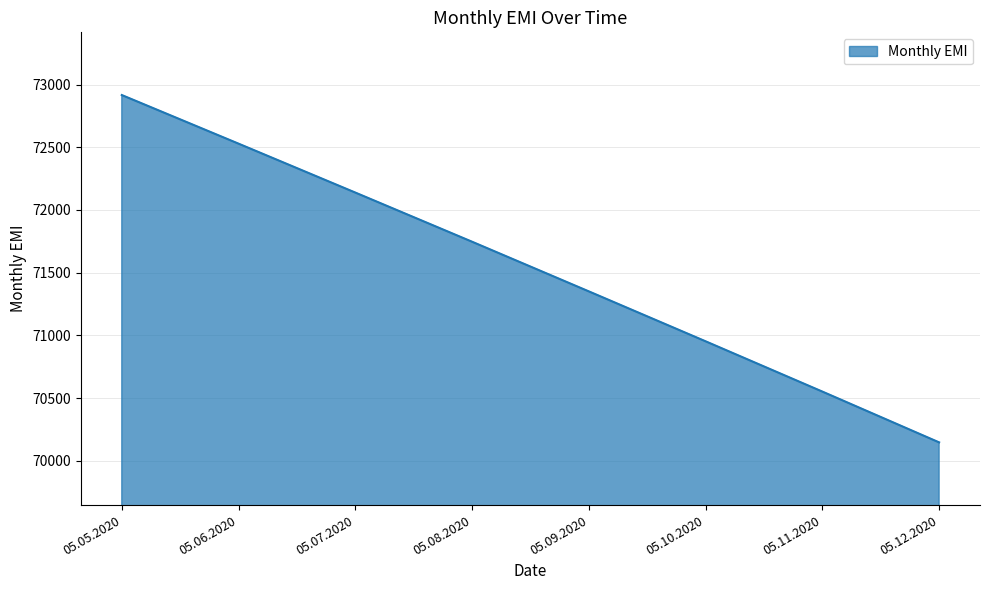

How many series are shown in this chart?

1